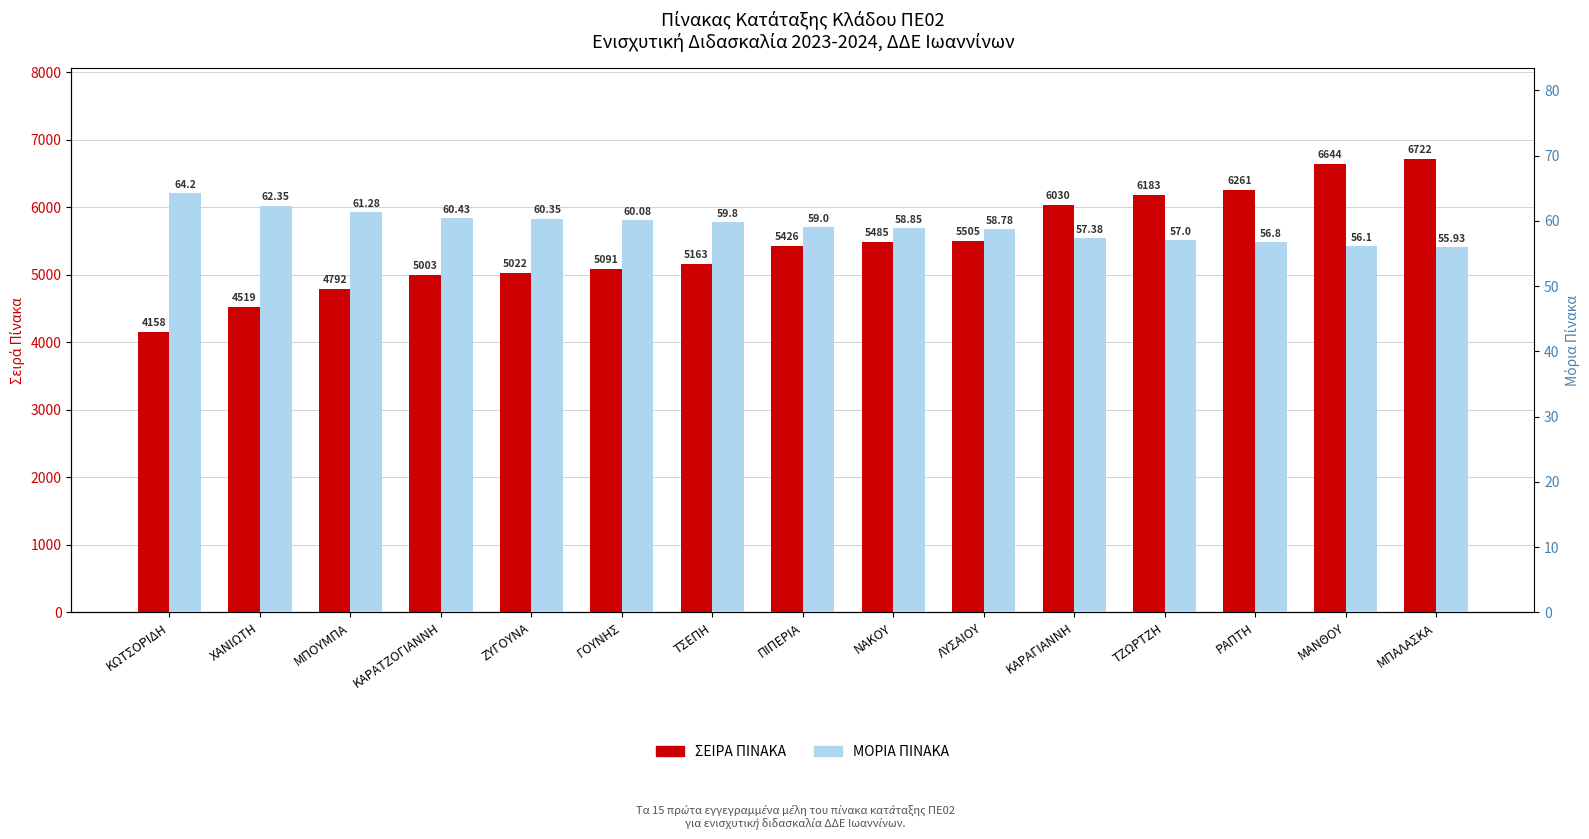

Count the number of categories in the chart.

15